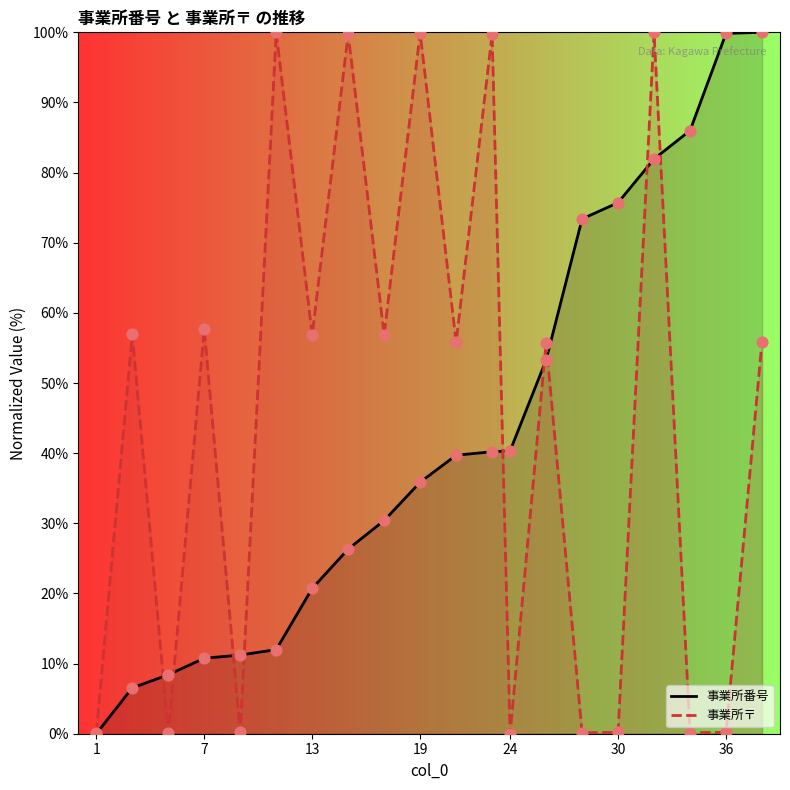

At how many categories does at least one series exceed 23?

17